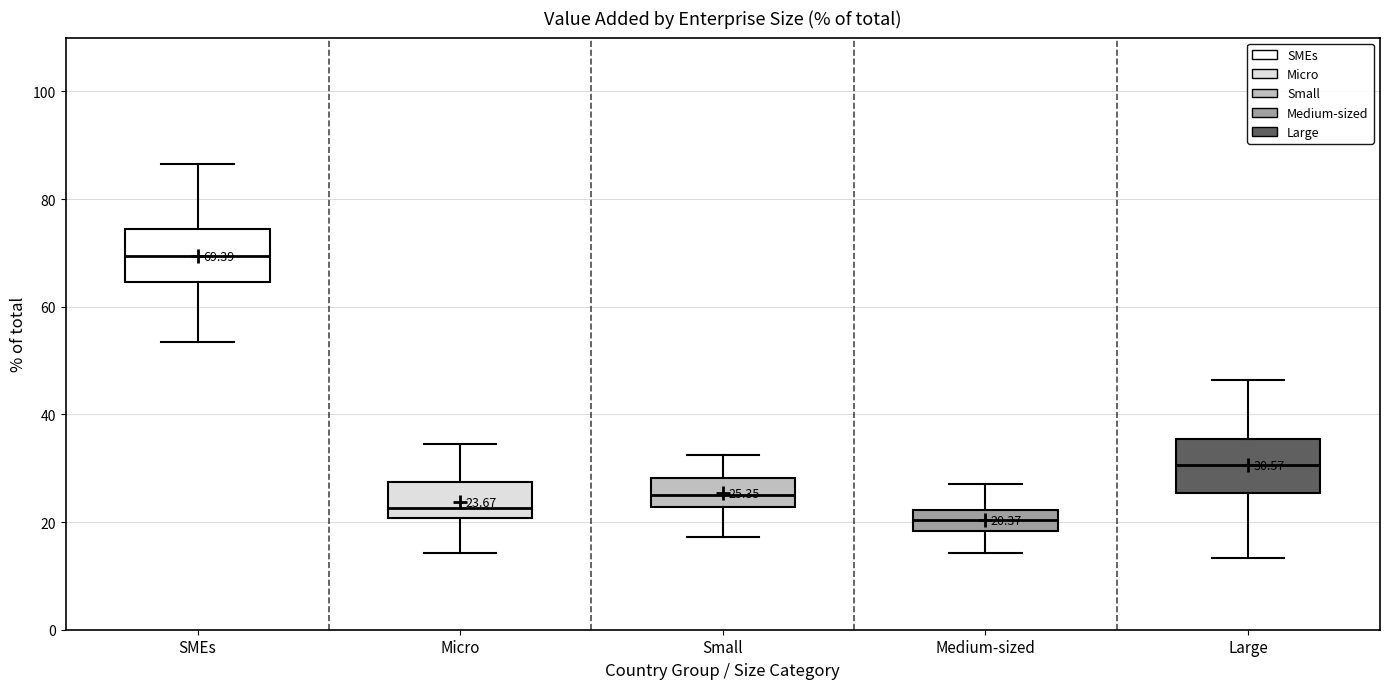

Which box's median line is the lowest?

Medium-sized